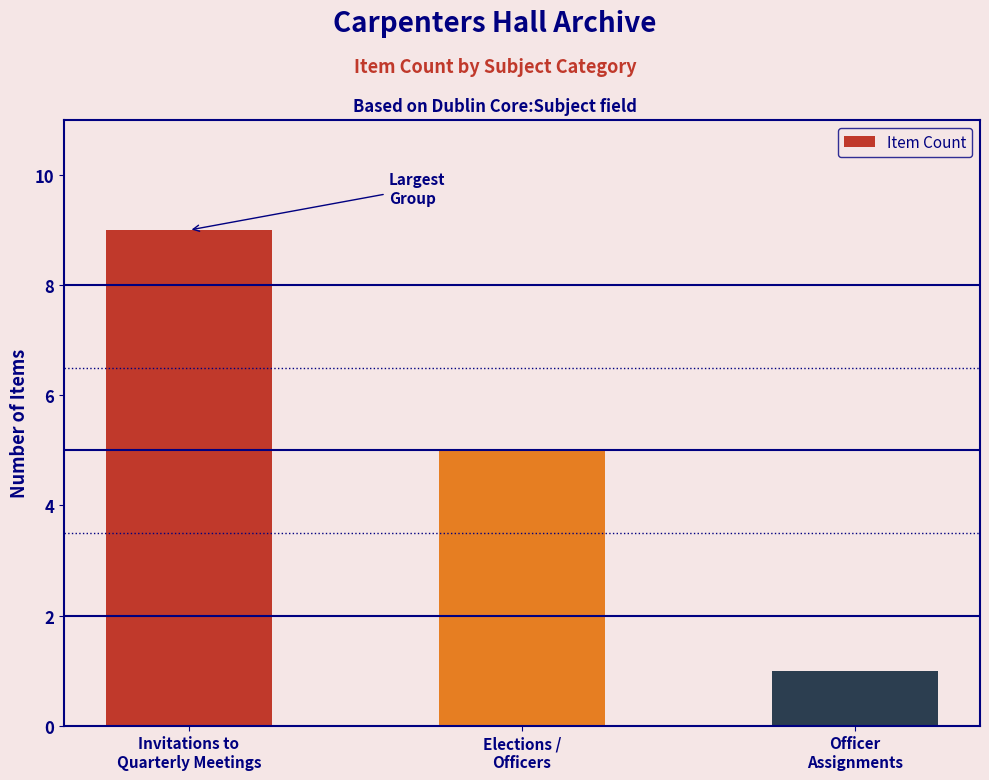

What is the minimum value shown in the chart?

1